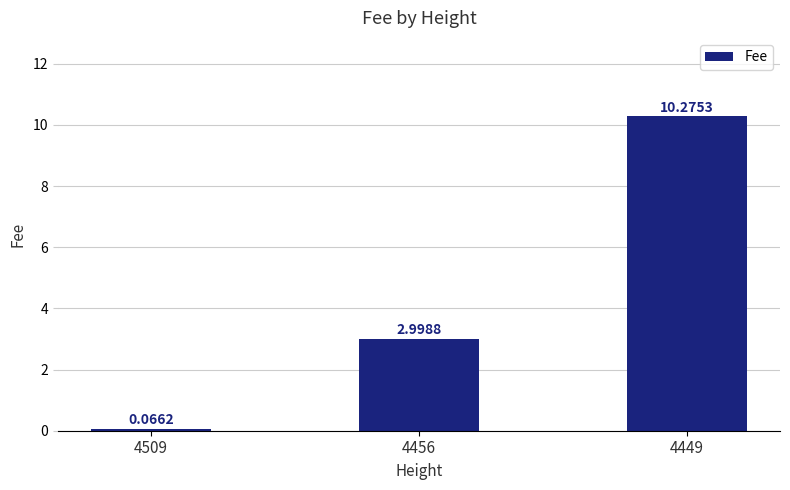

What is the difference between the values at 4509 and 4449?

10.2